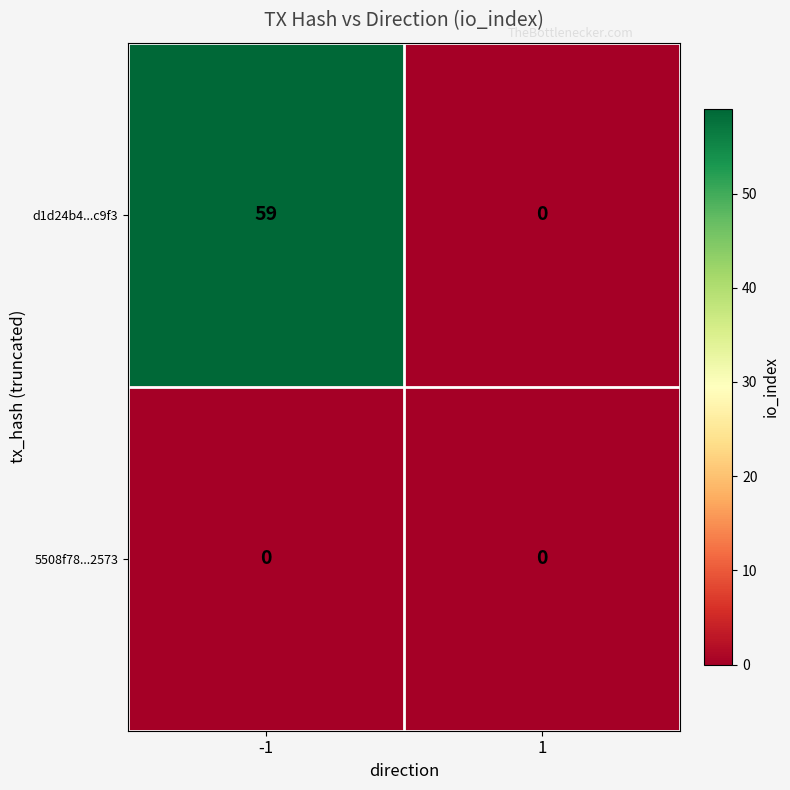

What is the difference between the highest and lowest values at -1?

59